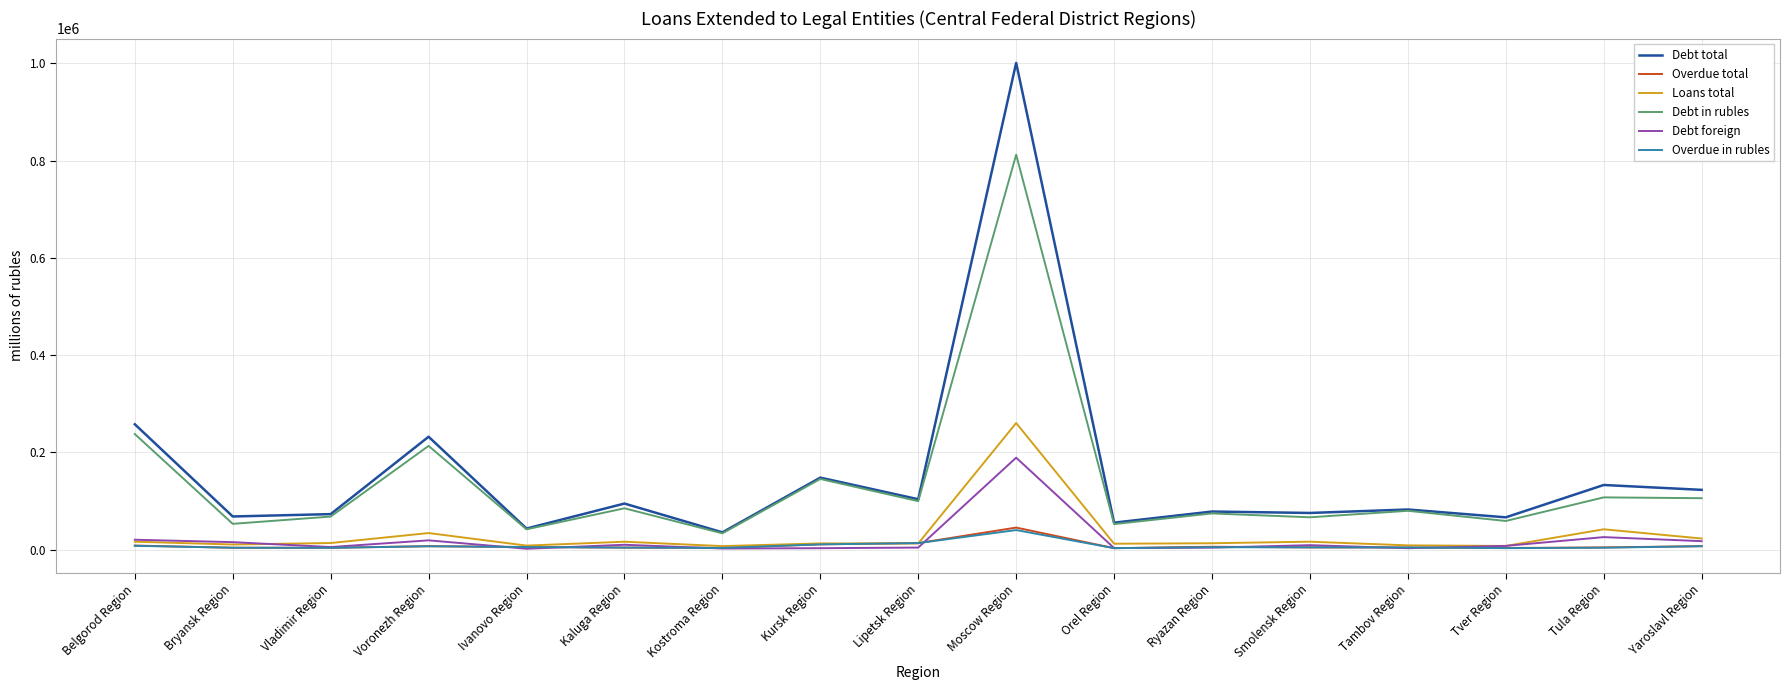

The Debt in rubles series shows 145105 at Kursk Region. True or false?

True